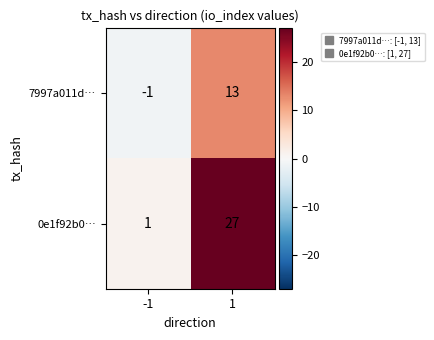

Count the number of categories in the chart.

2